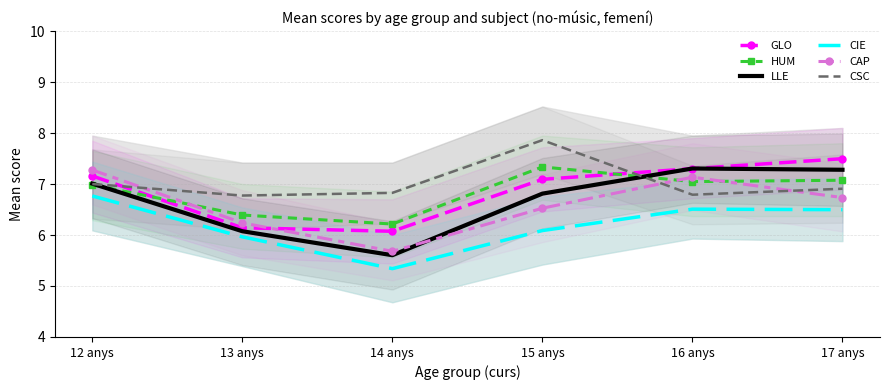

List the series in order of their peak value, lowest first.

CIE, CAP, LLE, HUM, GLO, CSC